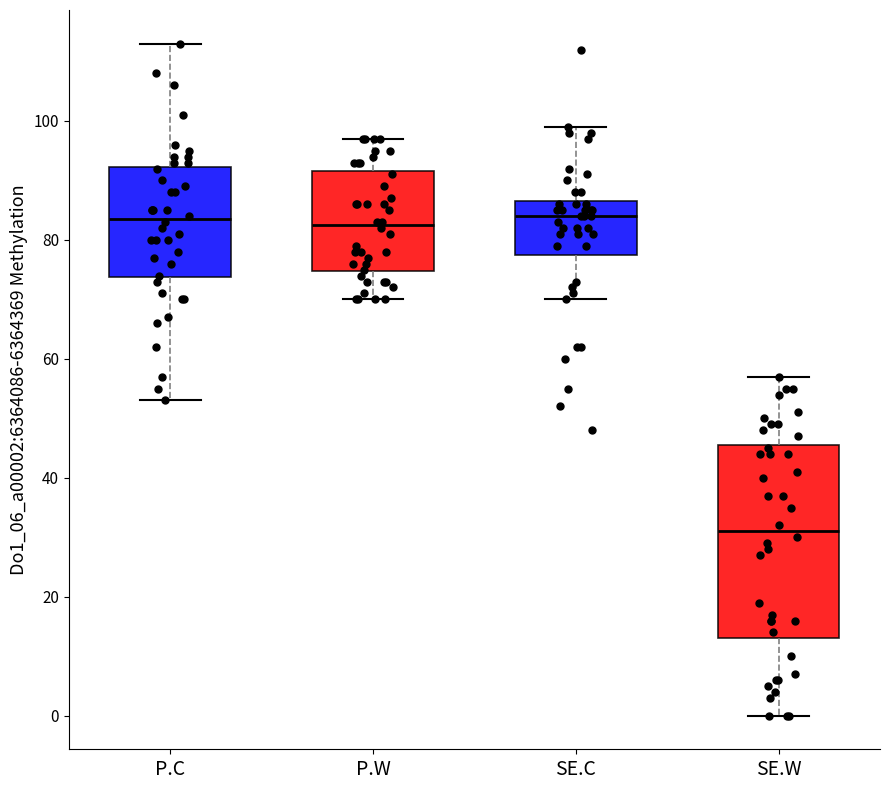

Comparing the boxes themselves (not the whiskers), which one is the tallest?

SE.W